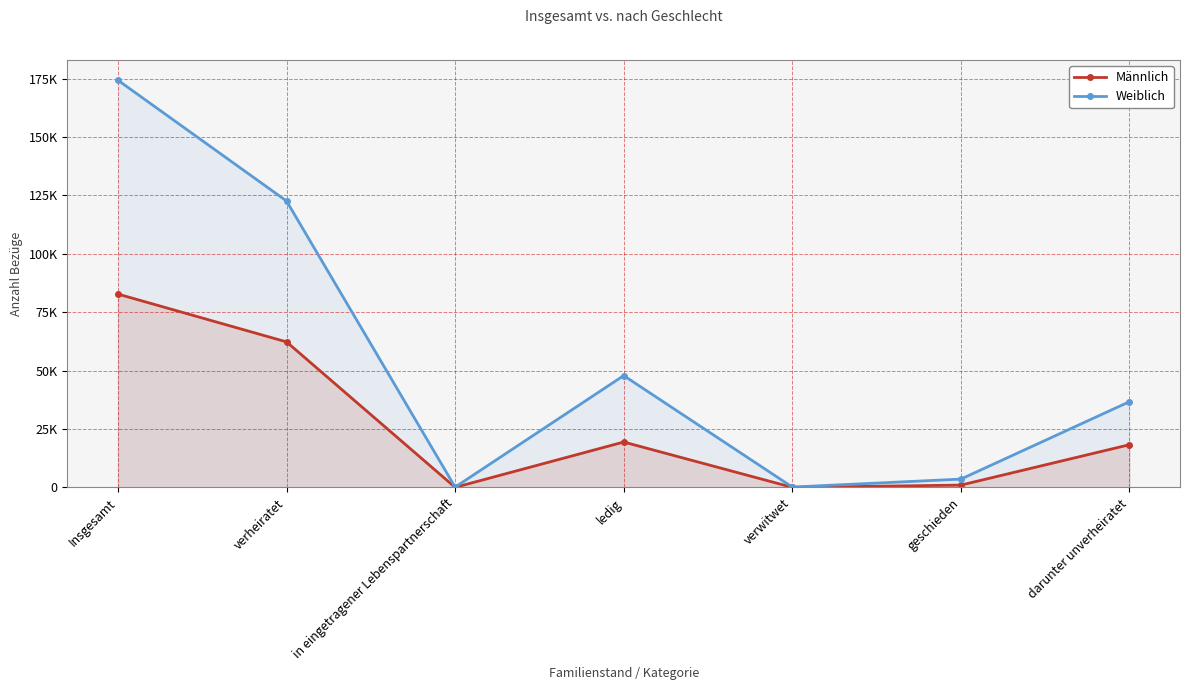

At darunter unverheiratet, list the series in order from smallest to largest.

Männlich, Weiblich